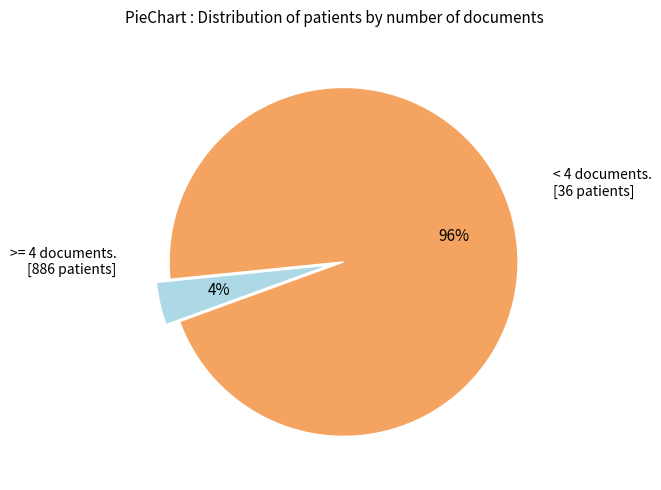

To the nearest percent, what is the average slice percentage?

50%